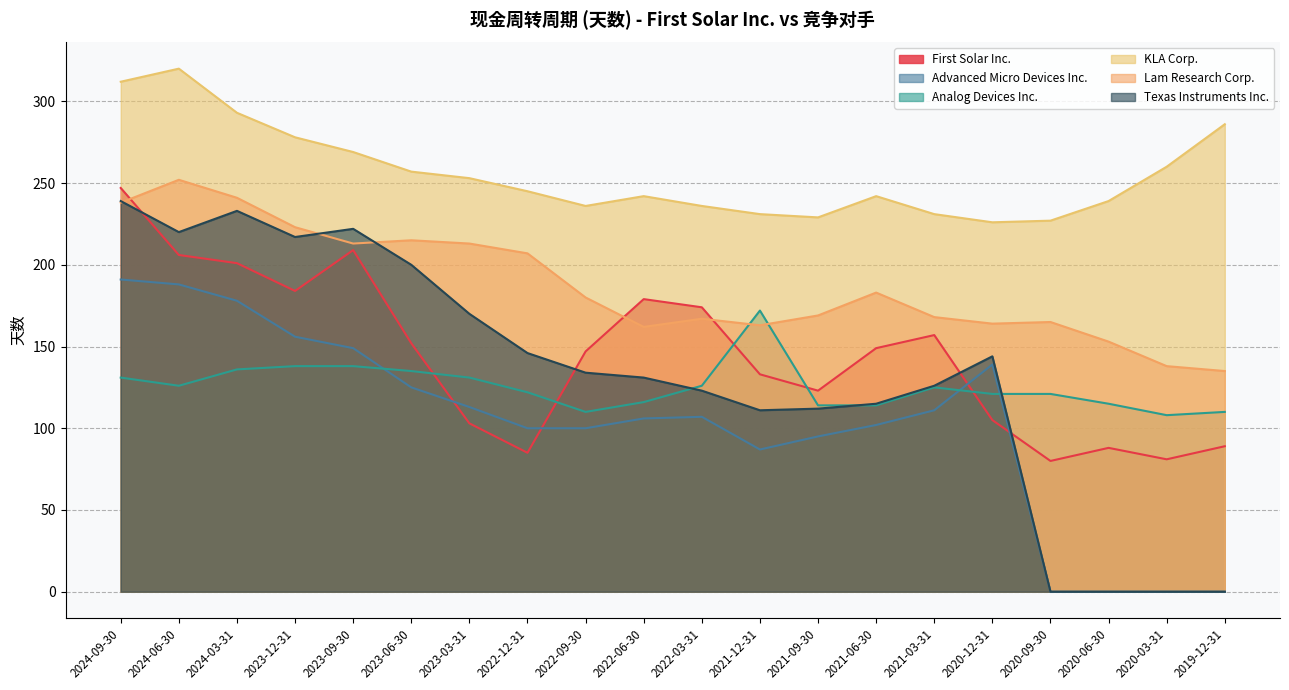

Is it true that First Solar Inc. equals 52 at 2019-12-31?

False